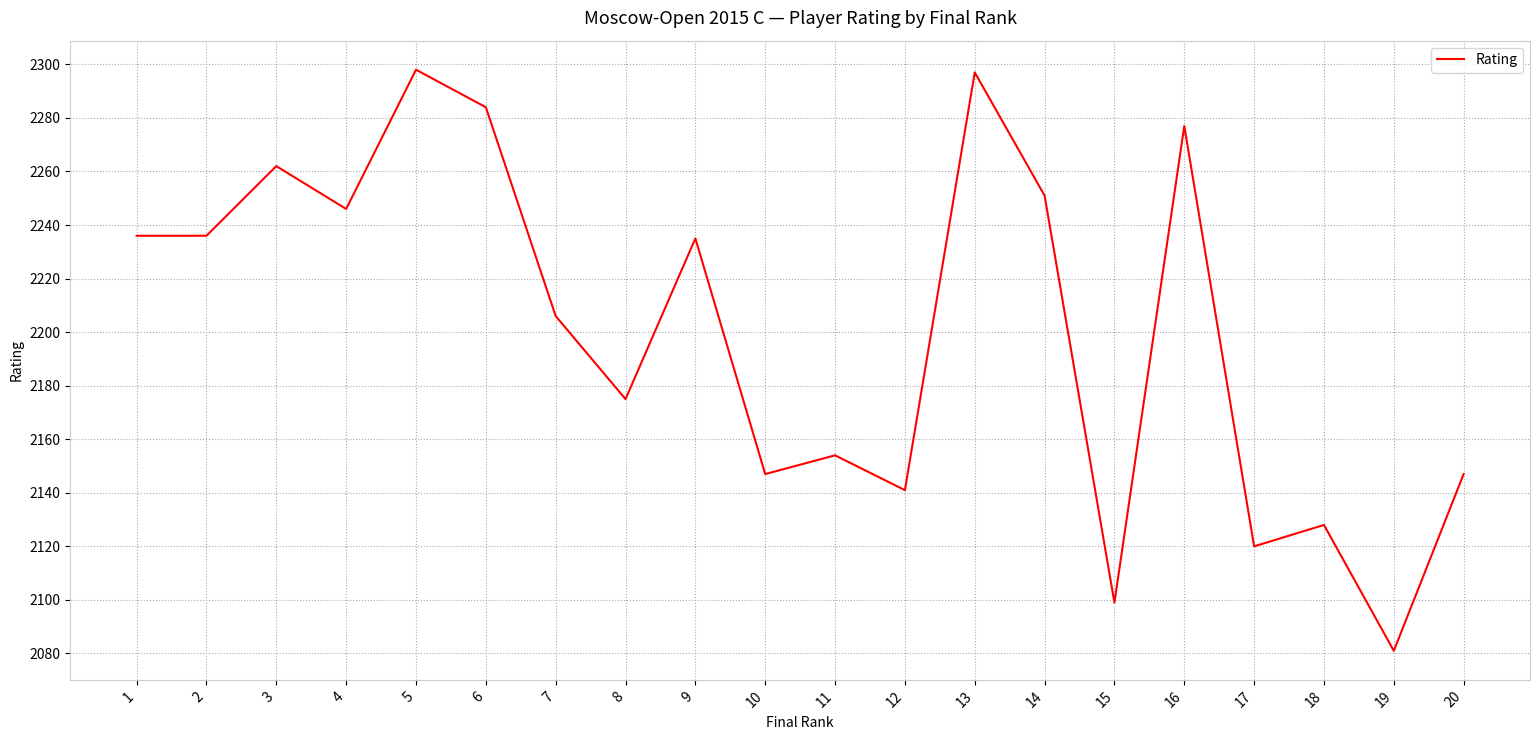

What is the smallest value displayed?

2081